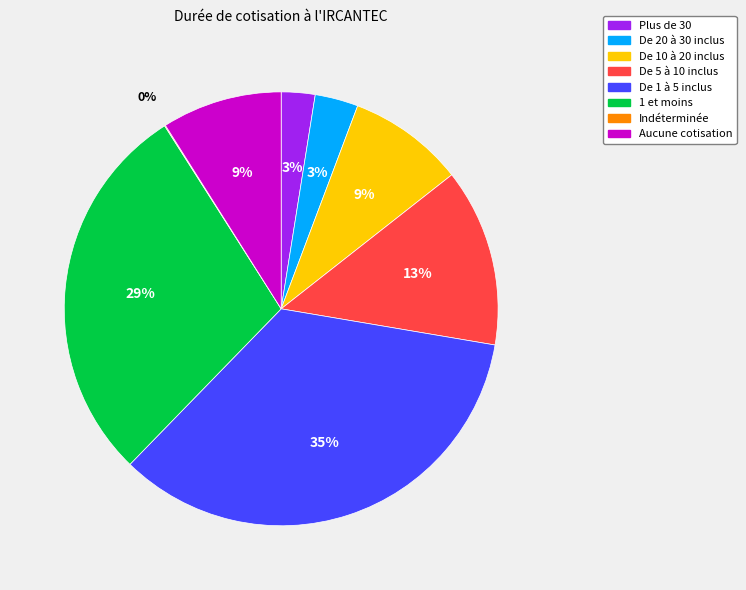

What is the largest slice in the pie chart?

De 1 à 5 inclus